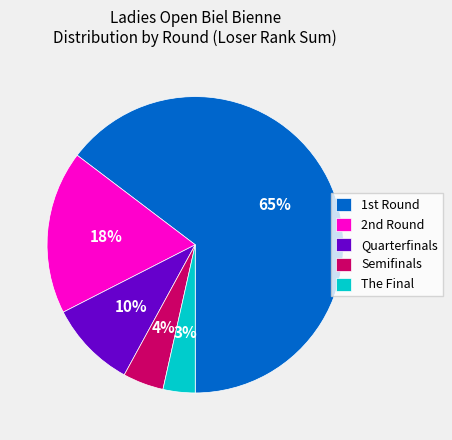

Is there any slice that represents more than half of the pie?

Yes